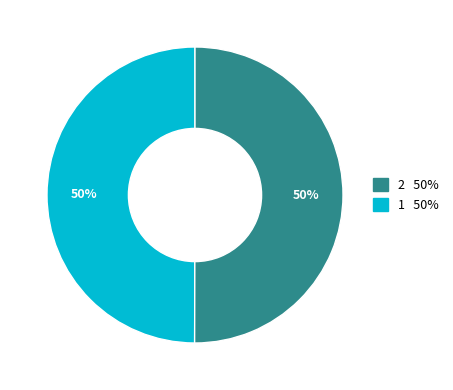

How many segments does this pie chart have?

2